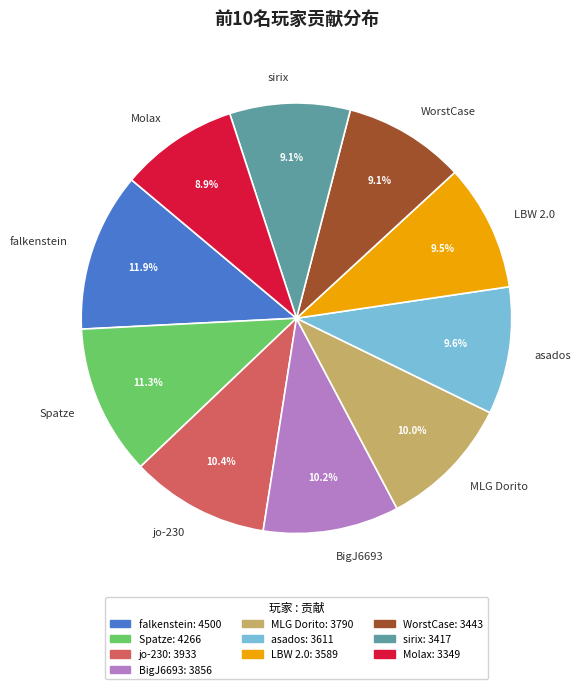

Which category has the biggest portion of the pie?

falkenstein